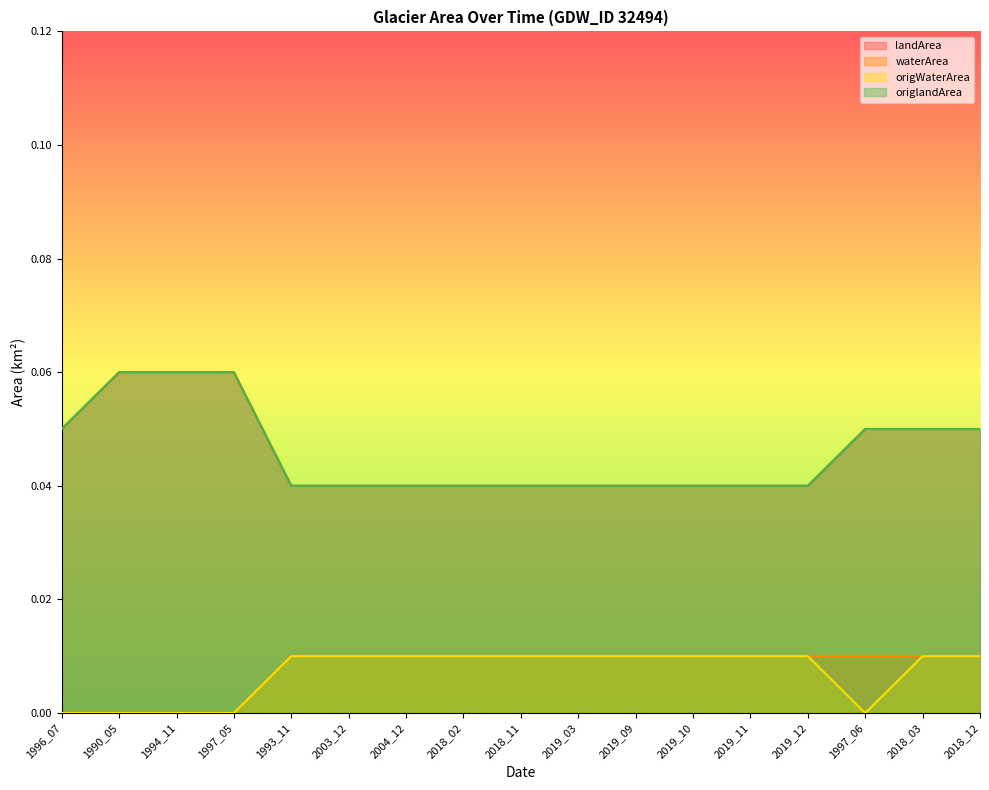

The value of origWaterArea at 1997_05 is -0.0. True or false?

False